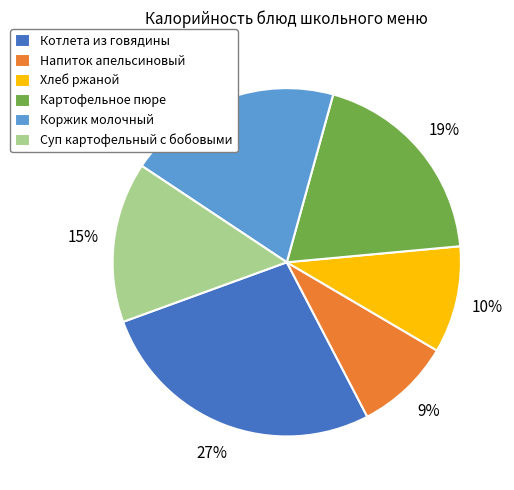

Does Картофельное пюре represent more than half of the total?

No